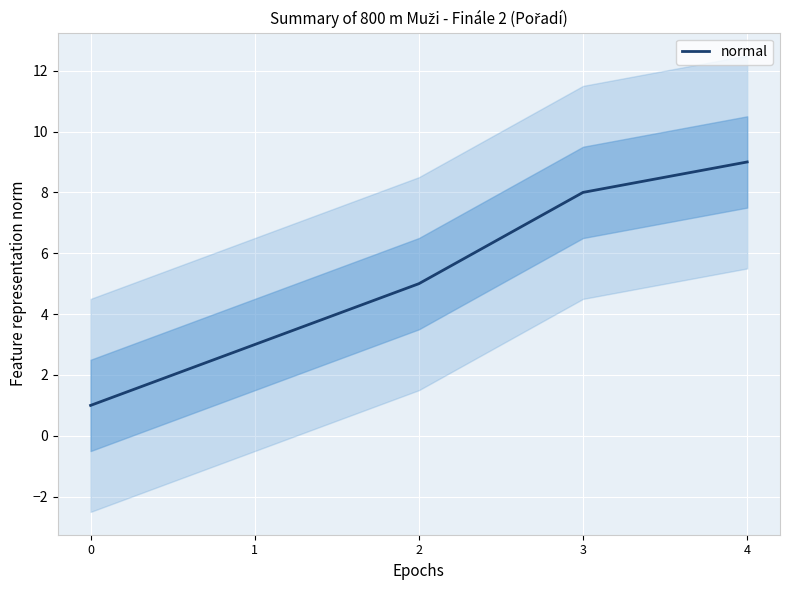

What is the sum of the values at 0 and 2?

6